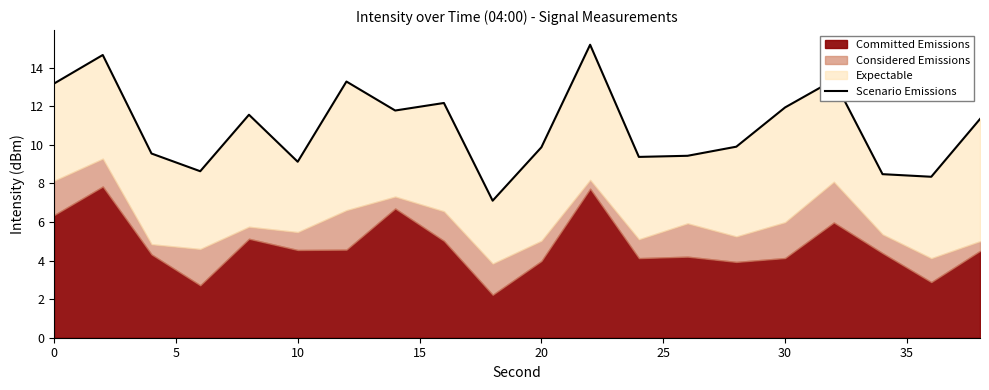

What is the value of the 5th point from the left?

11.6